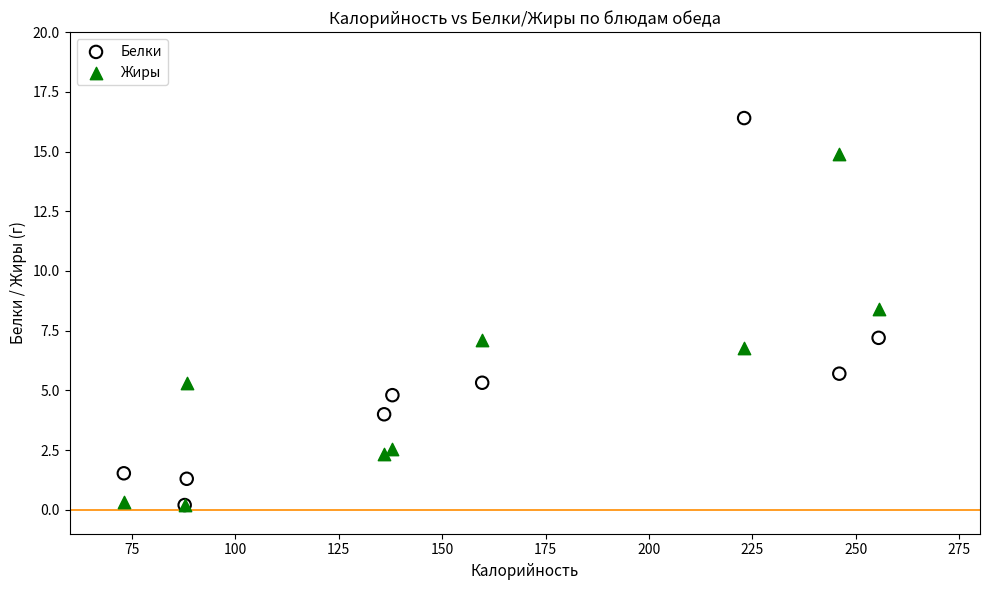

Which series has the largest Y range (max minus min)?

Белки